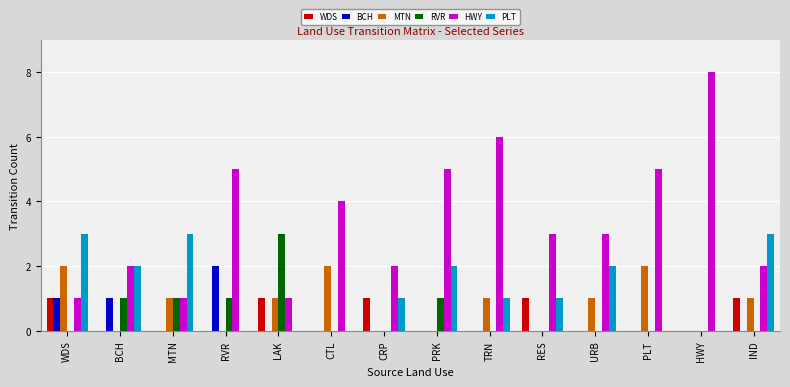

What is the spread (max minus min) of values at LAK?

3